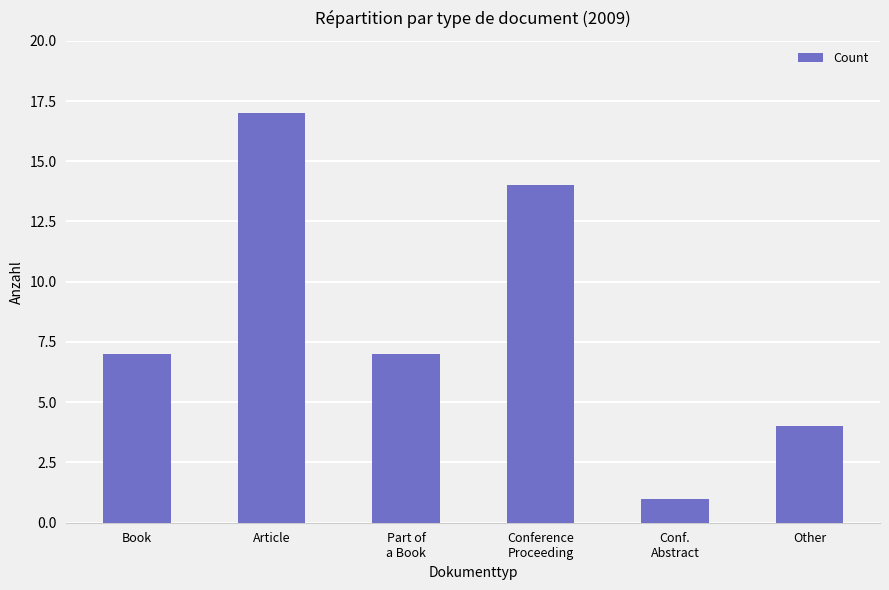

Reading left to right, extract all data points from this chart.

7	17	7	14	1	4